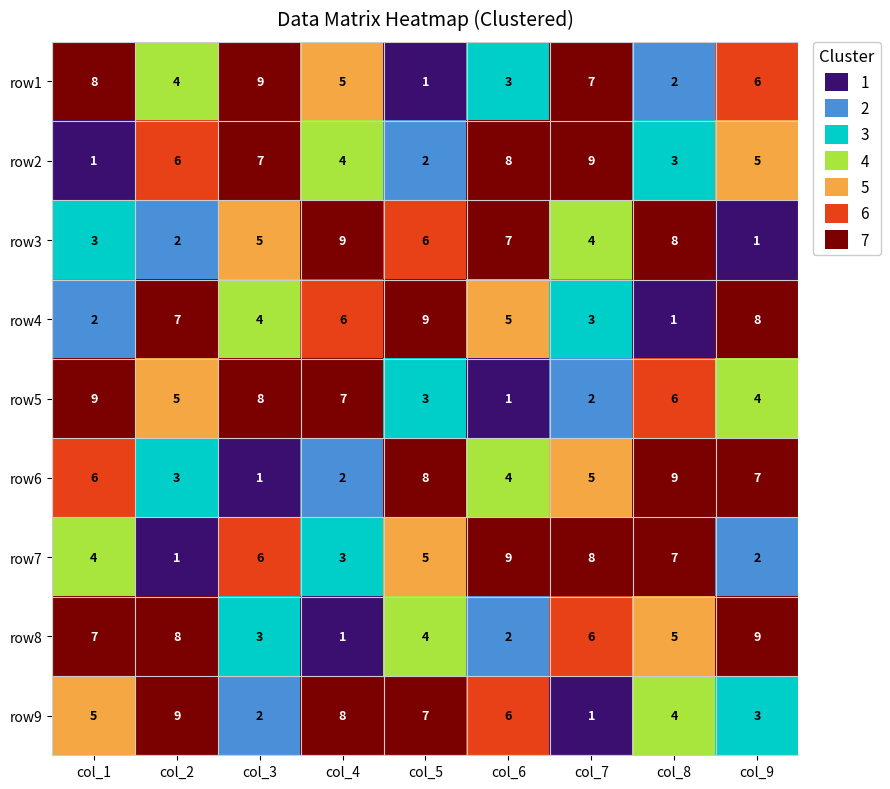

How many distinct data groups are displayed?

9